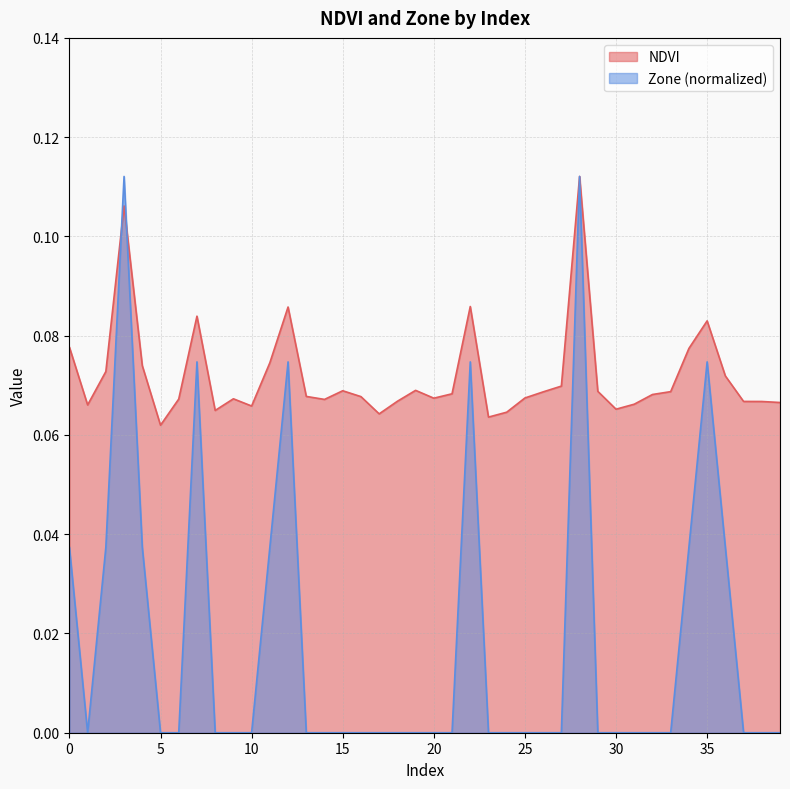

What is the value of the Zone point at the 4th from the left?

0.1